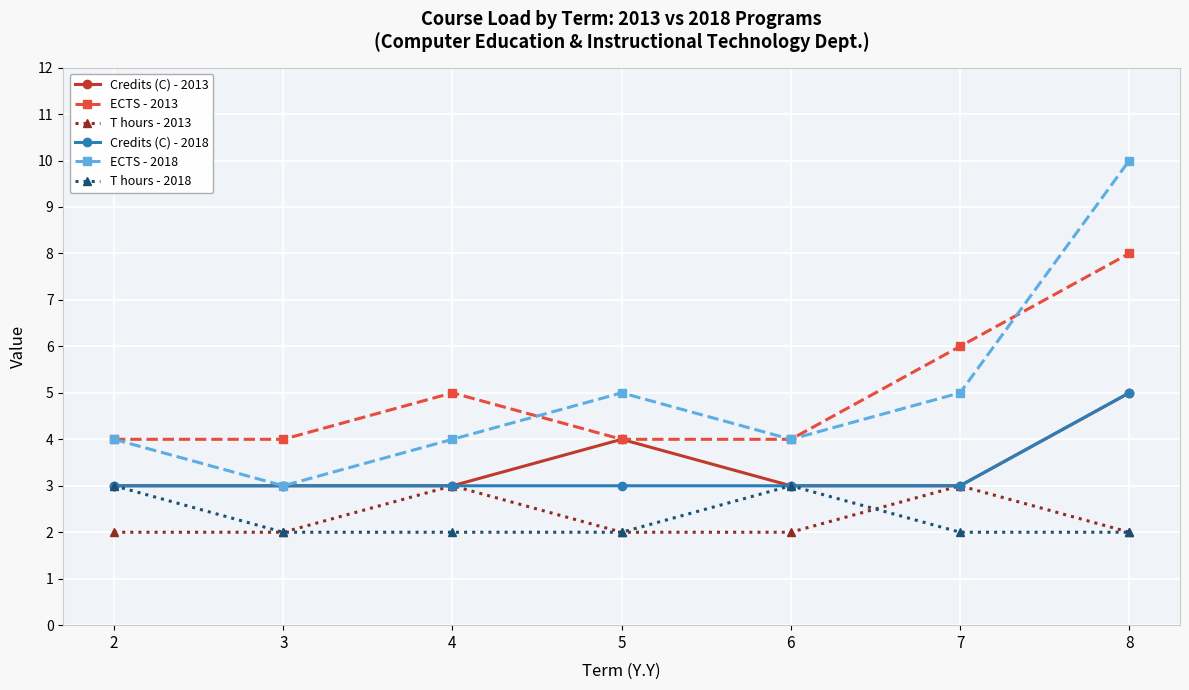

What is the maximum value for Credits (C) - 2018?

5